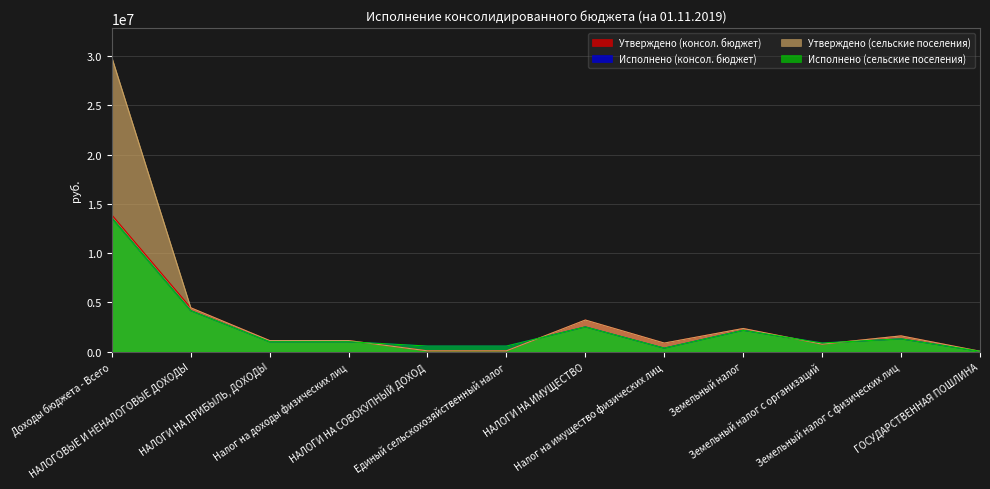

What value does the Утверждено (сельские поселения) series have at Налог на доходы физических лиц?

1113000.0